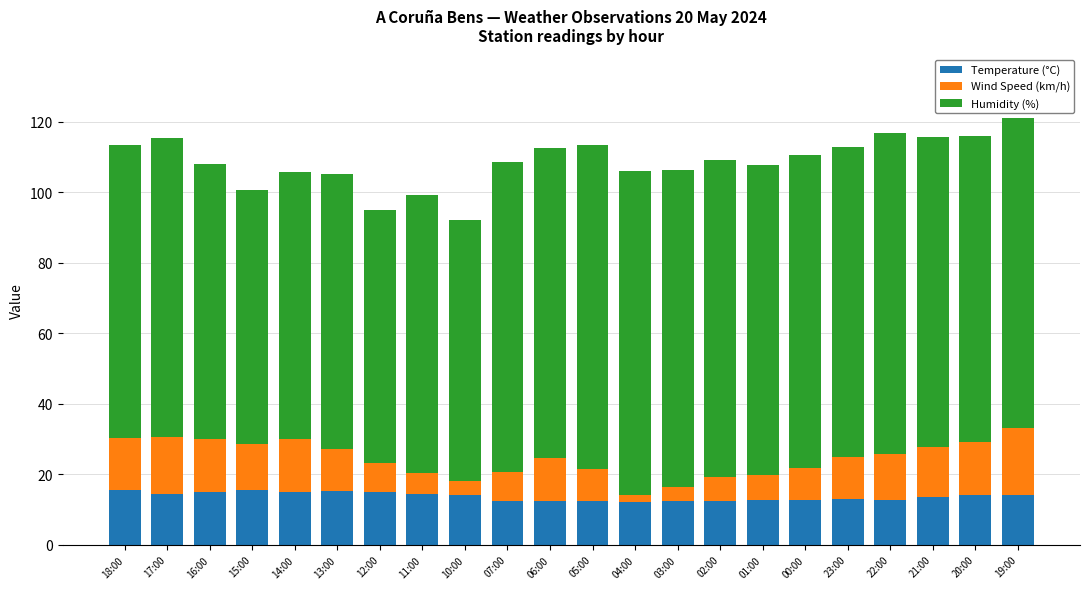

Count the number of categories in the chart.

22